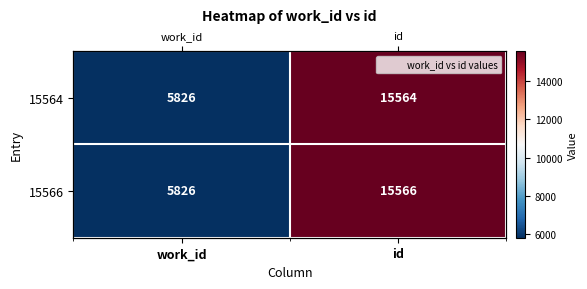

Is the value of 15566 at id greater than the value of 15564 at id?

Yes